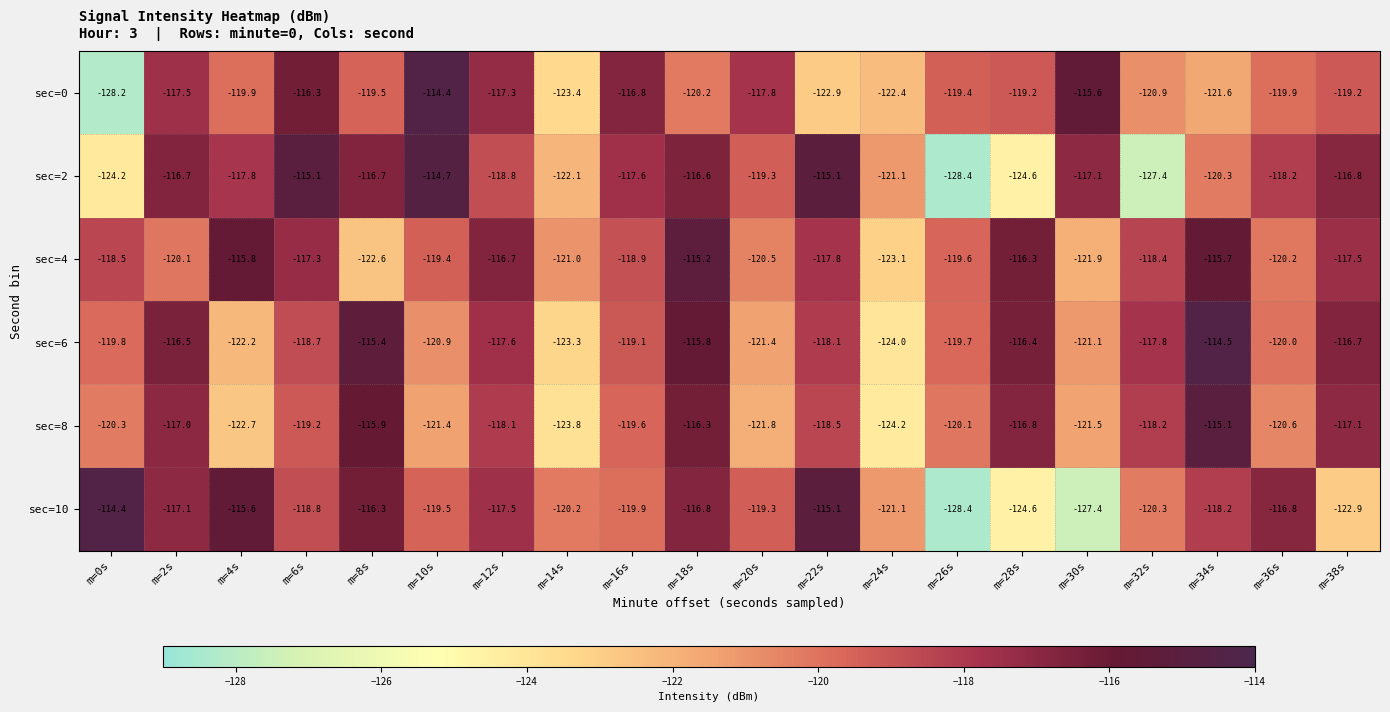

At which label is sec=6 closest to -119?

m=16s